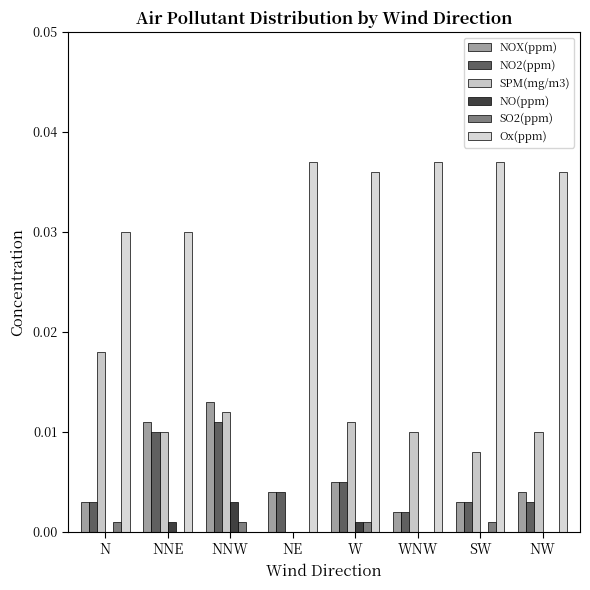

How many values in the Ox(ppm) series exceed 0?

7